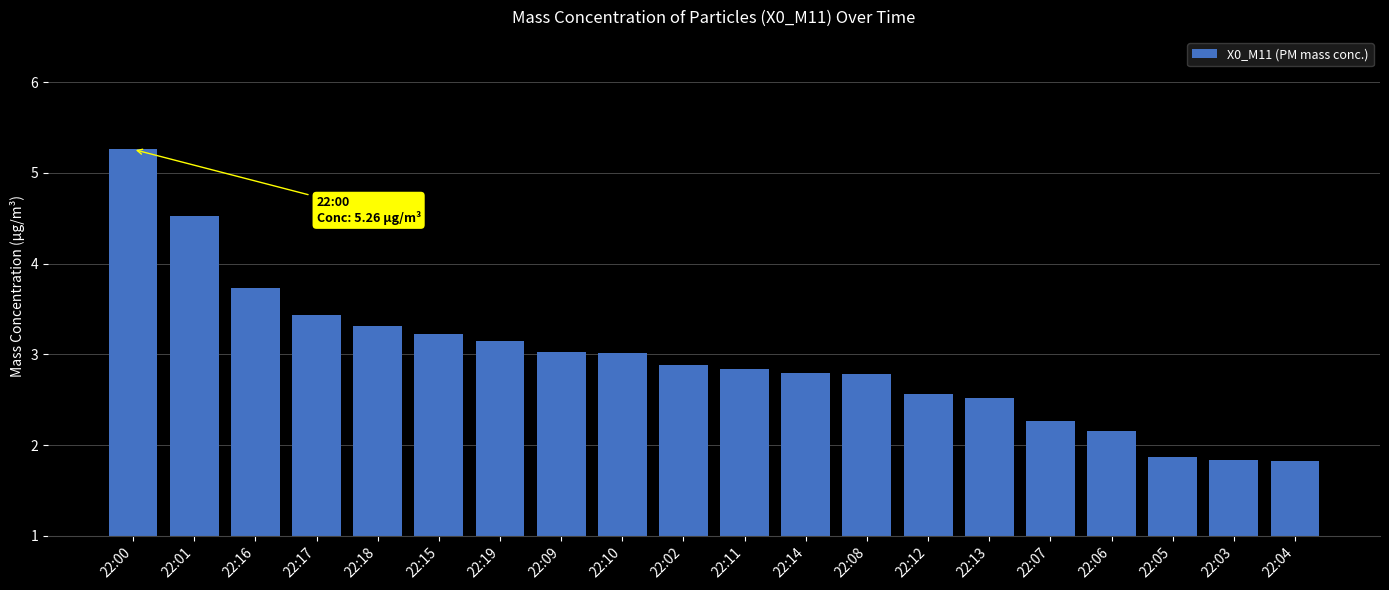

The value at 22:16 is 0.9. True or false?

False